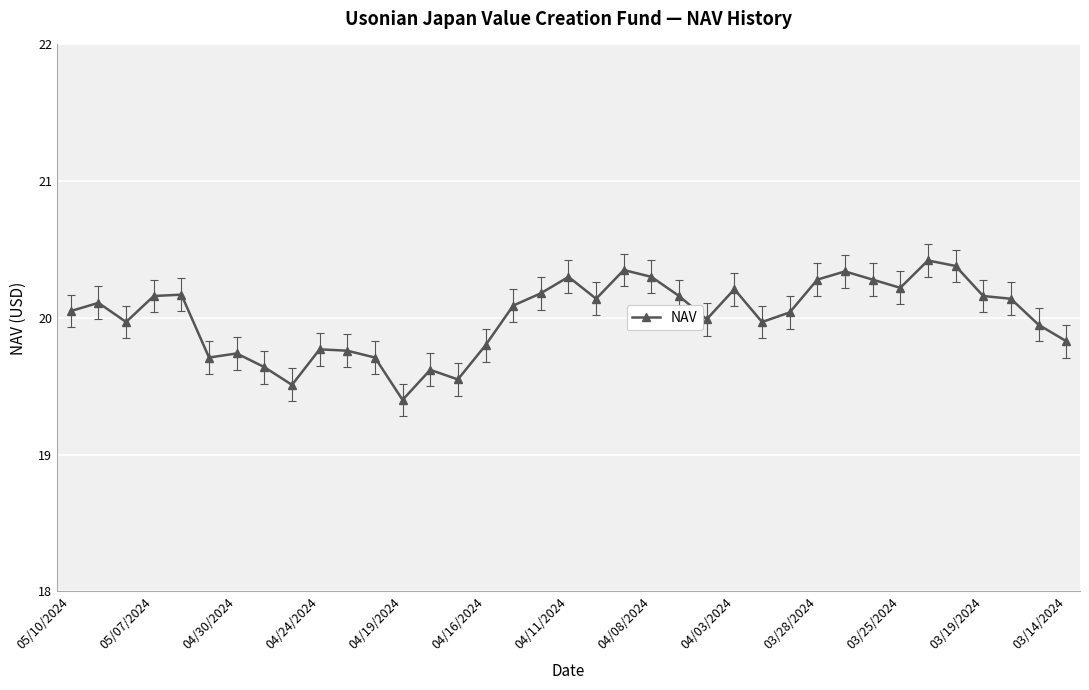

What is the minimum value shown in the chart?

19.4